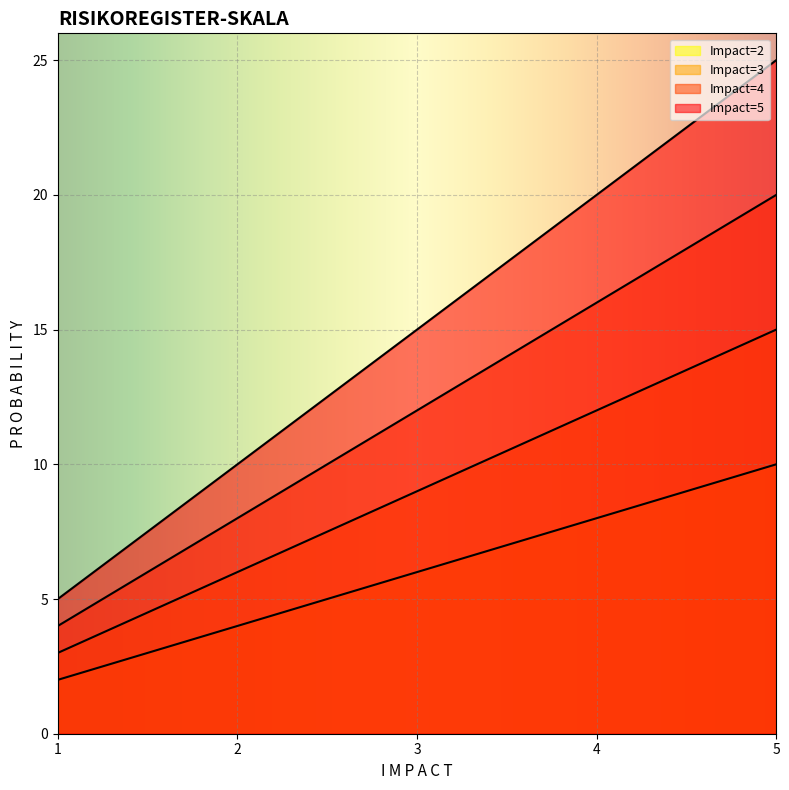

At which label does Impact=4 reach its minimum?

1